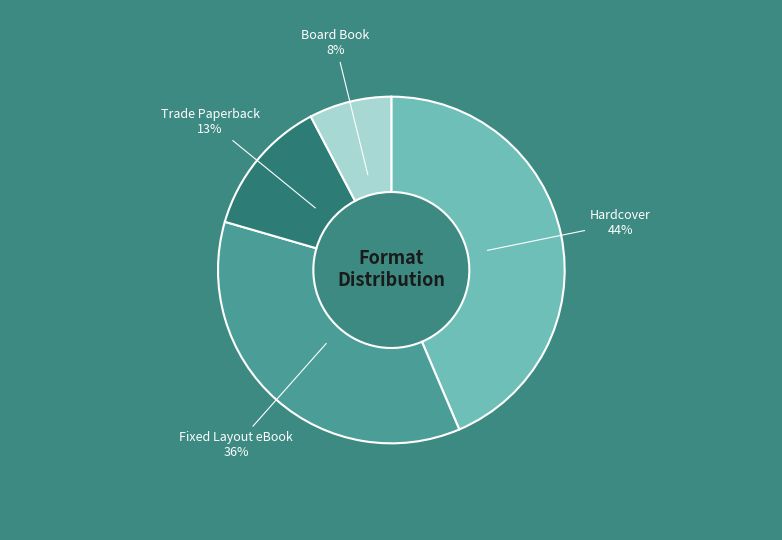

Is there a majority slice in this chart?

No